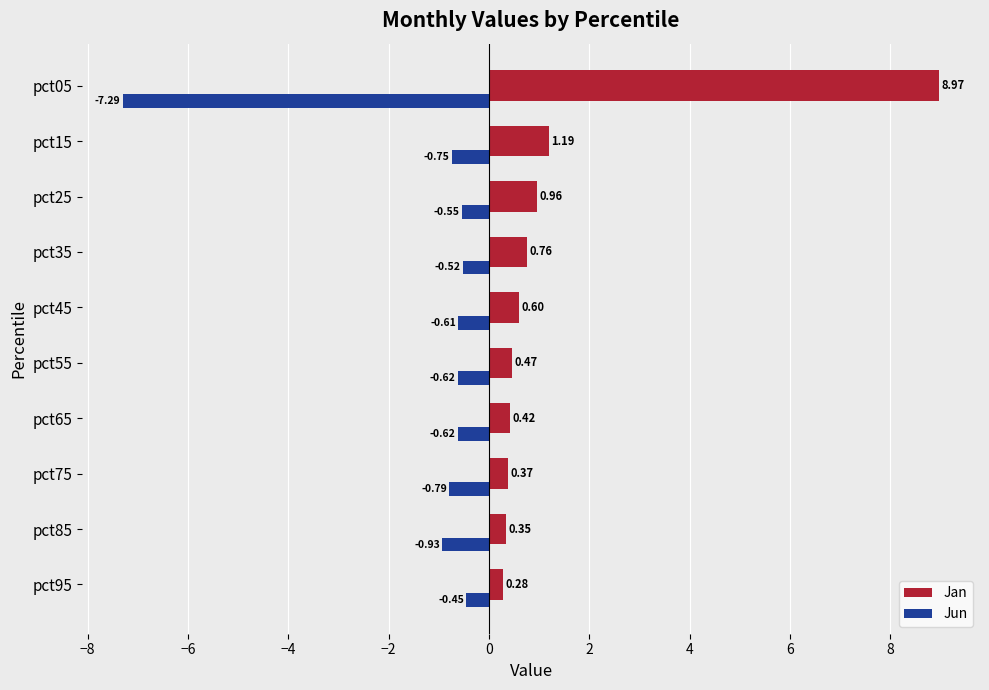

What is the difference between the Jan values at pct65 and pct05?

8.6